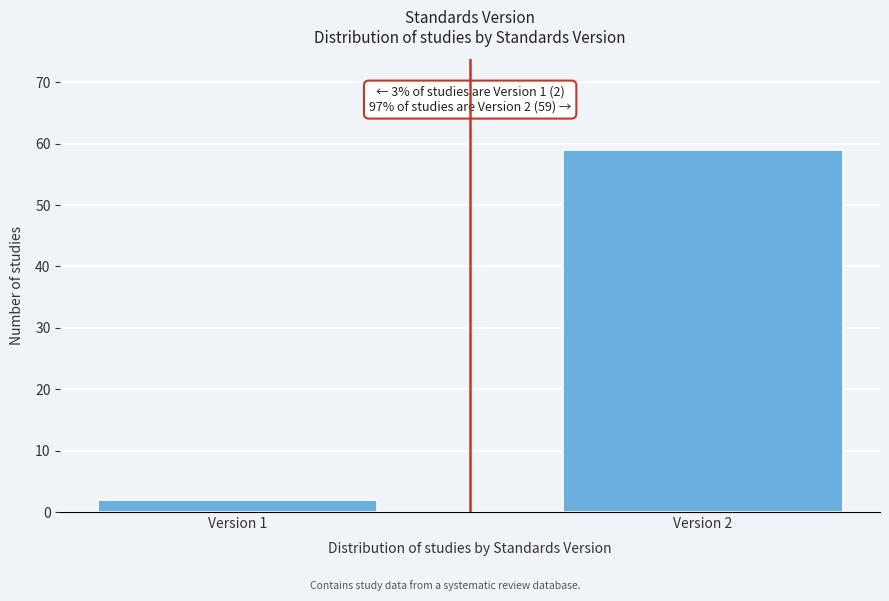

Reading left to right, what are all the values shown in this chart?

Version 1=2	Version 2=59